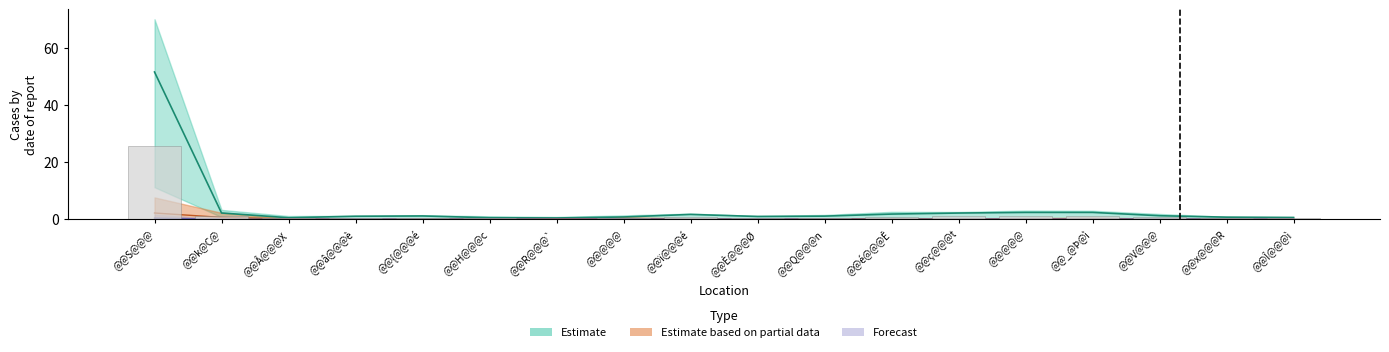

What is the label of the 2nd bar from the right?

@@x@@@R